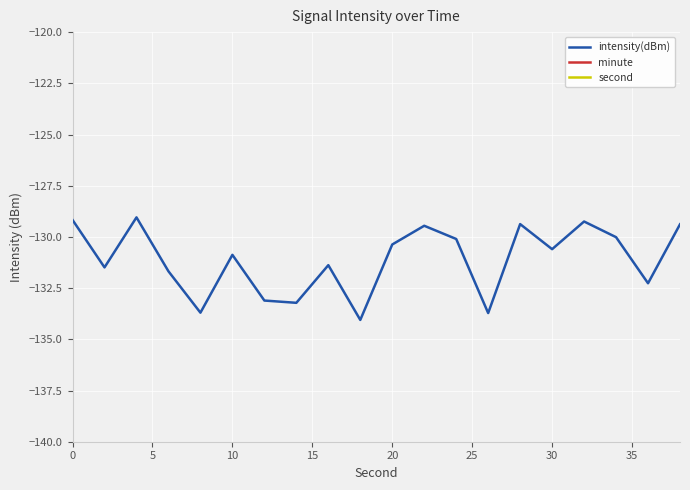

What is the difference between the maximum and minimum values in the second series?

38.0